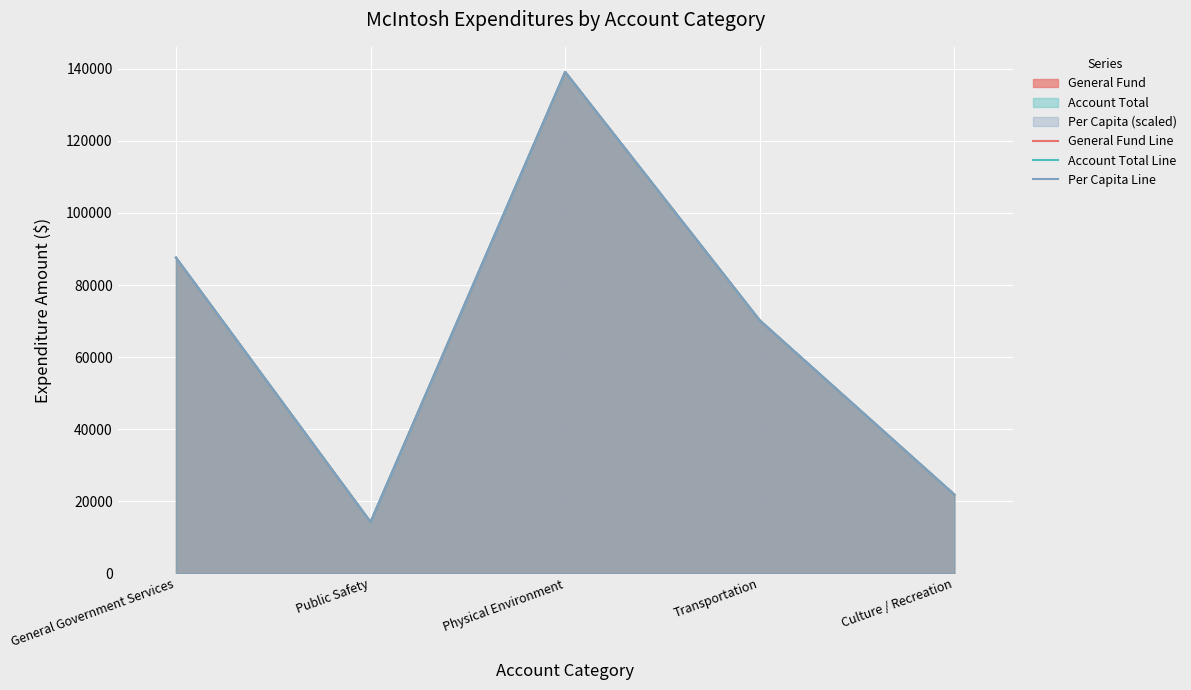

What is the value of the Account Total Line point at the 3rd from the left?

139156